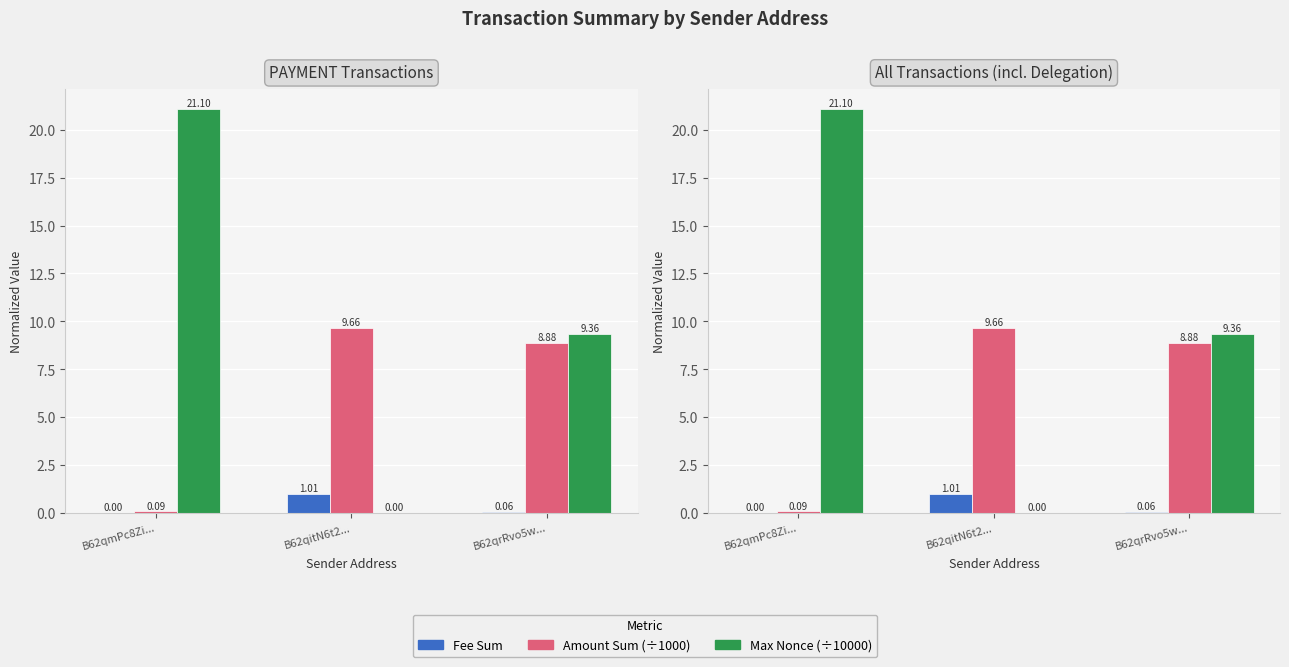

Reading right to left, transcribe all the data shown in this chart.

Fee Sum: 0.1	1.0	0.0
Amount Sum (÷1000): 8.9	9.7	0.1
Max Nonce (÷10000): 9.4	0.0	21.1